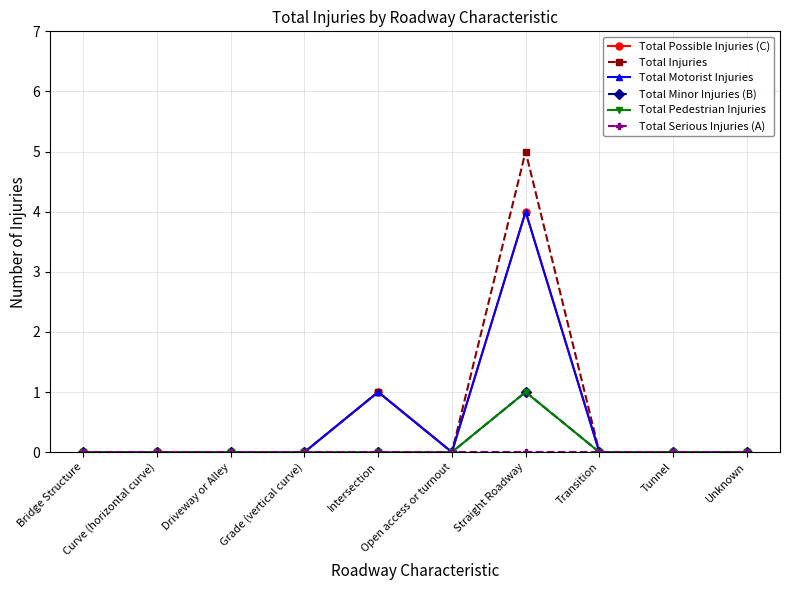

Is this an area chart (filled region under the line)?

No